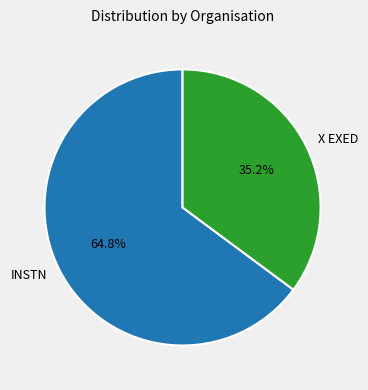

To the nearest percent, what is the combined percentage of INSTN and X EXED?

100%